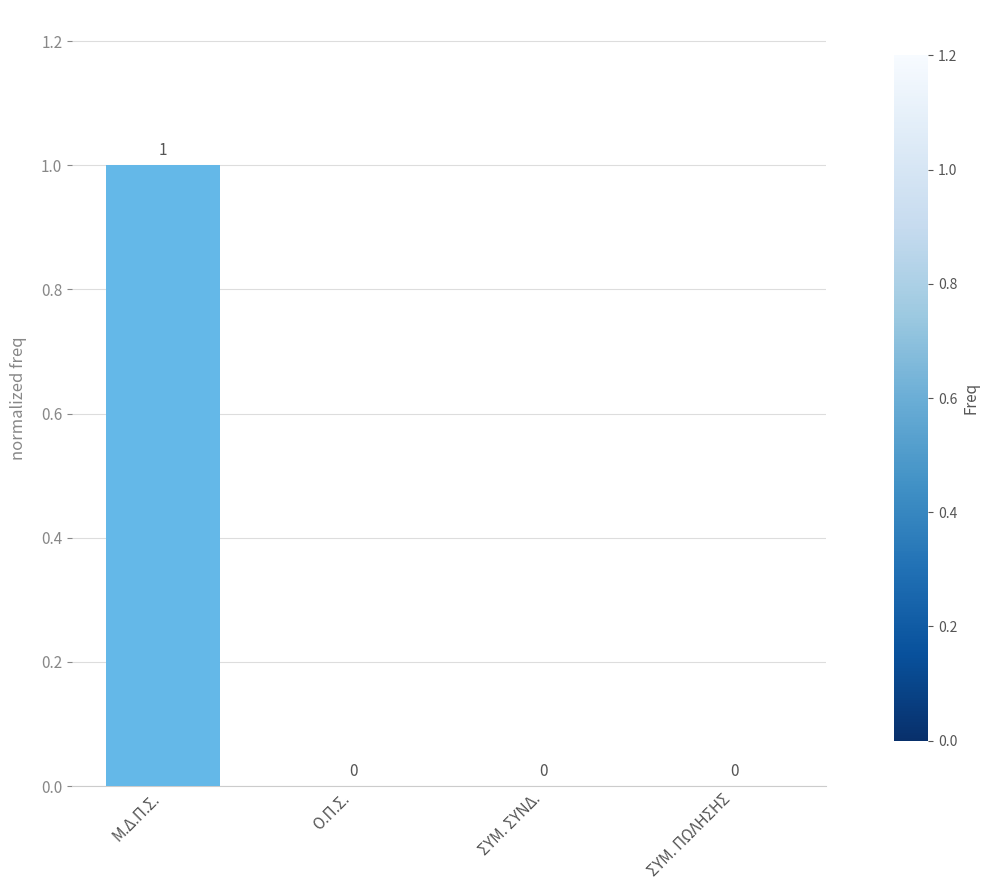

The chart shows a value of 2 at Μ.Δ.Π.Σ.. True or false?

False